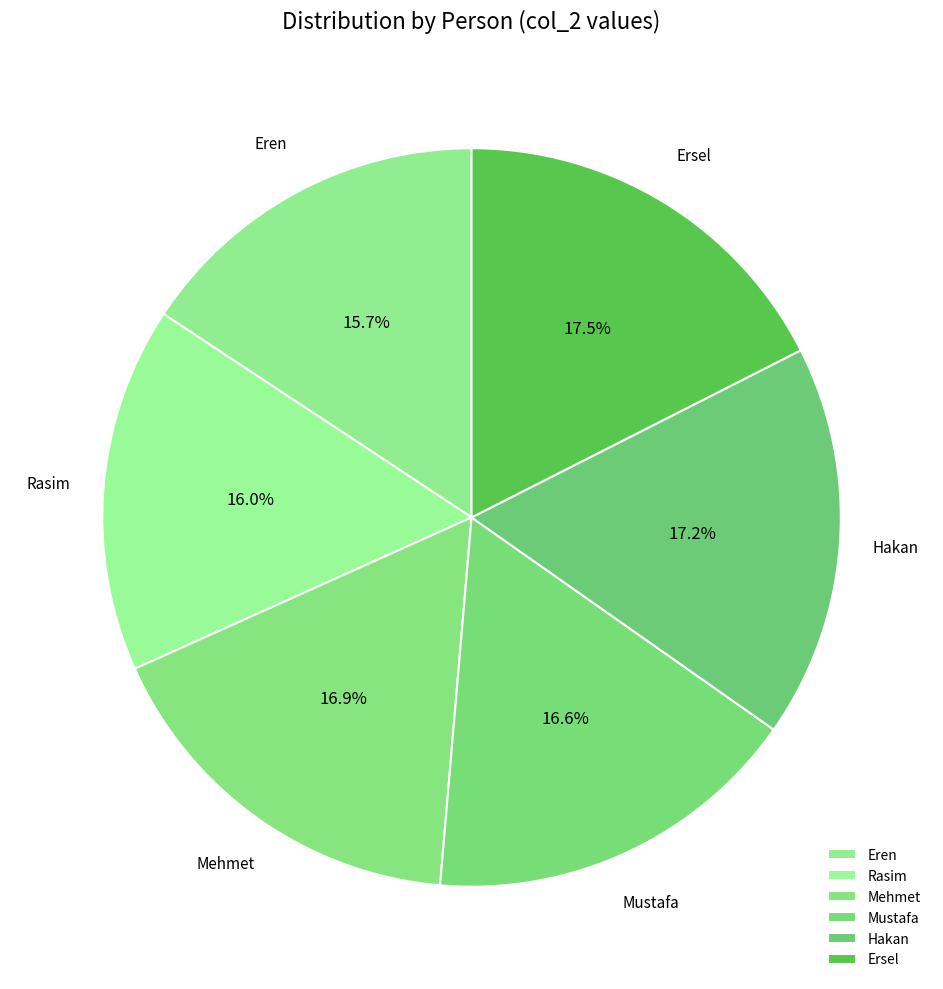

What percentage is the Mustafa slice, to the nearest percent?

17%